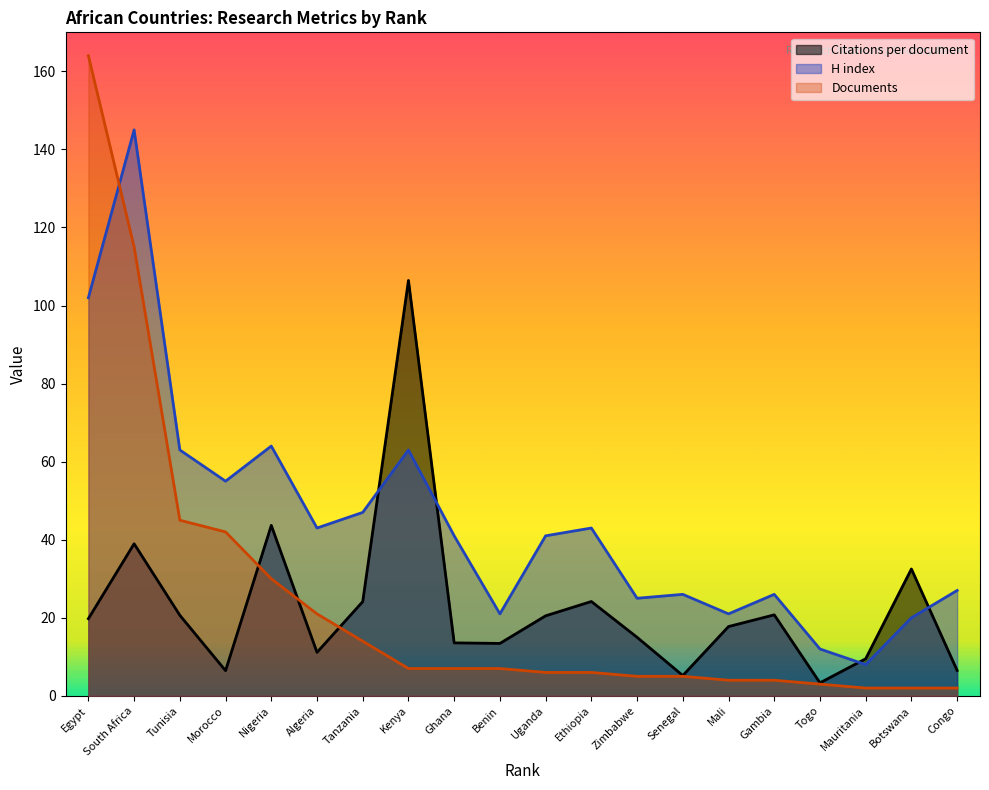

Which label corresponds to the largest value in the chart?

Egypt